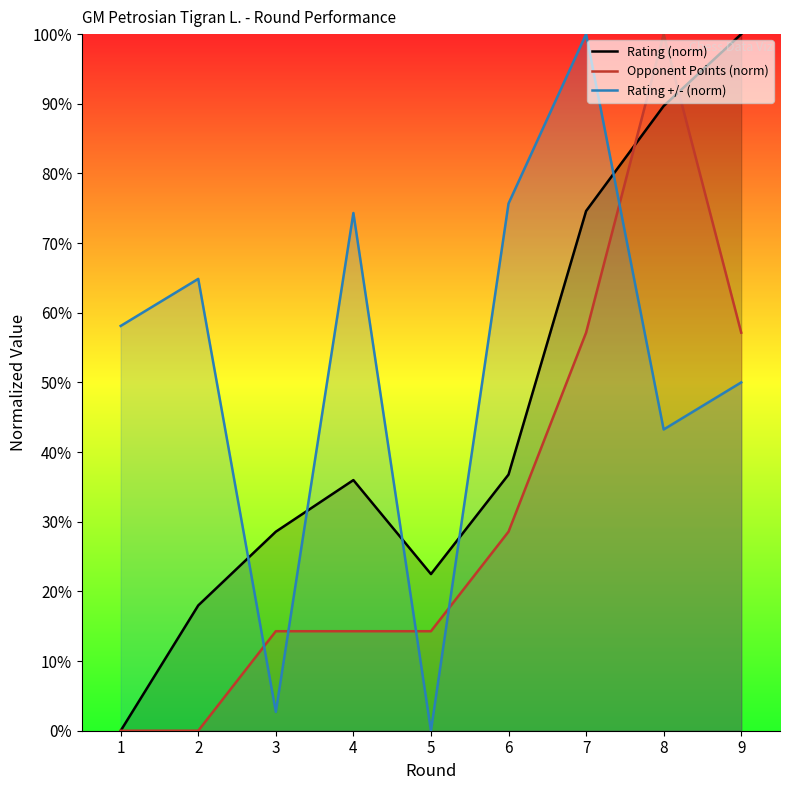

What is the greatest value displayed?

100.0